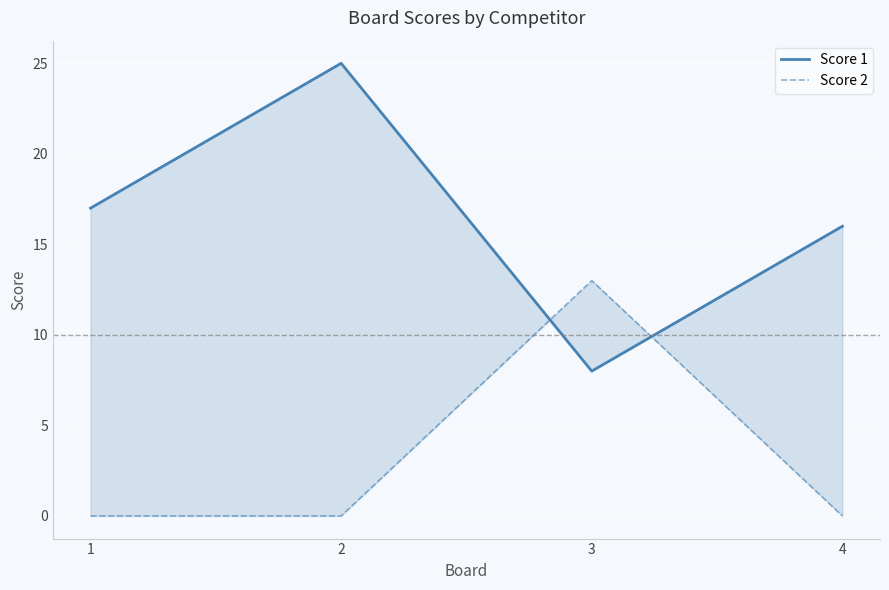

What is the difference between the highest and lowest values at 1?

17